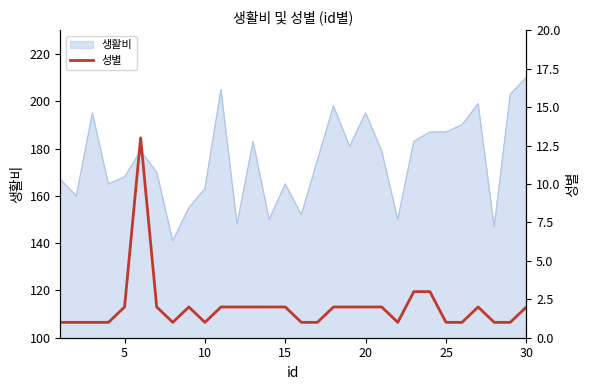

What is the maximum value for 생활비?

210